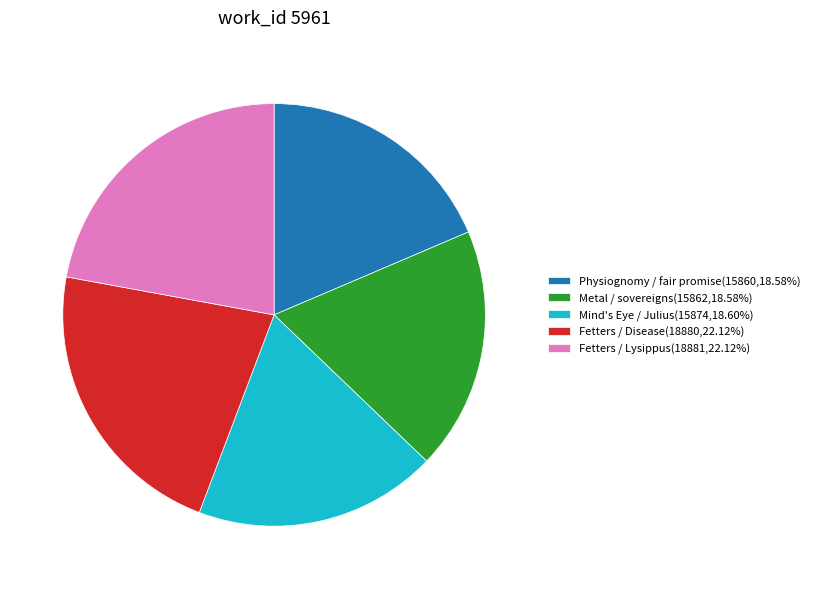

How many slices are in this pie chart?

5